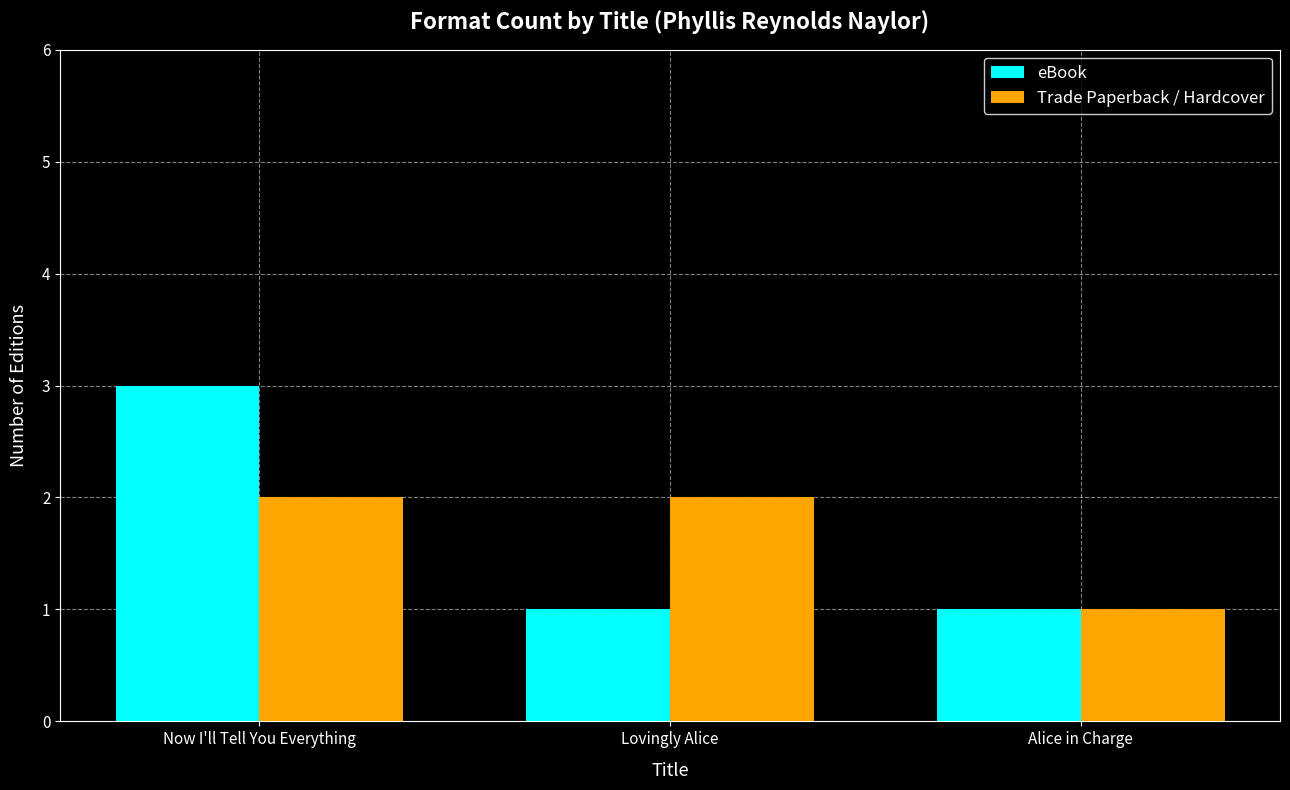

What is the maximum value shown in the chart?

3